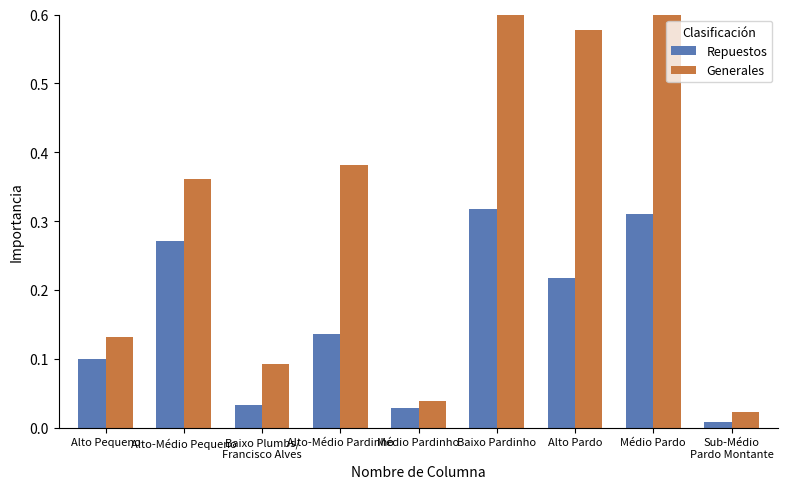

What position from the left is Médio Pardinho?

5